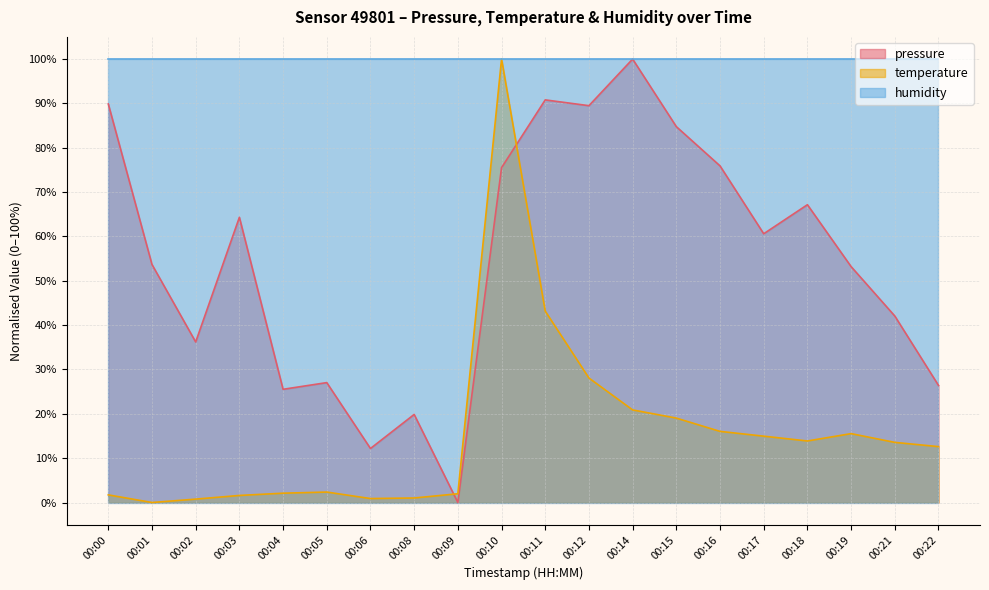

What is the difference between the maximum and second lowest values in the temperature series?

99.2